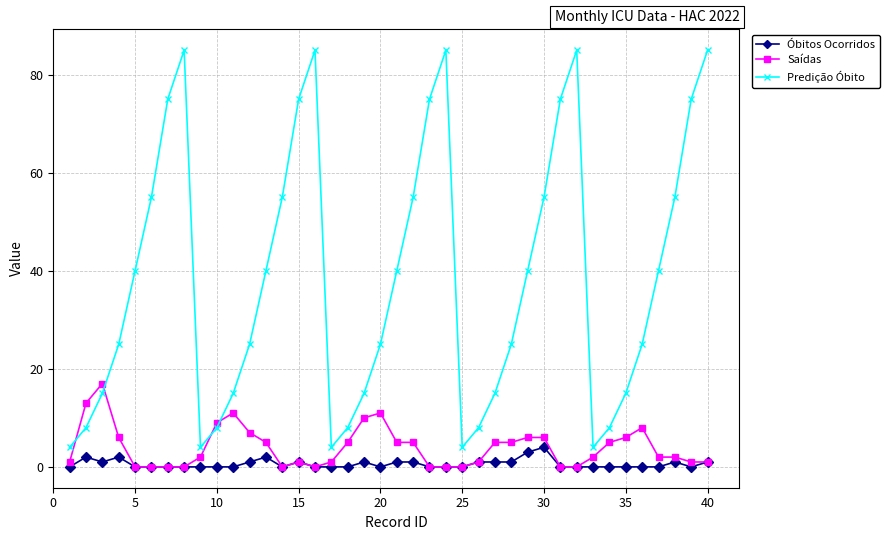

Which series has the largest range (max minus min)?

Predição Óbito